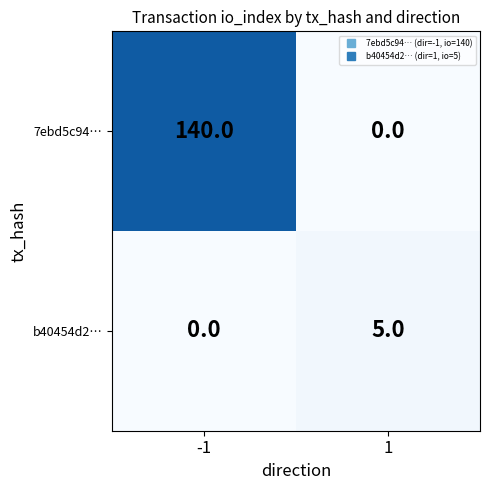

What is the difference between the highest and lowest values at 1?

5